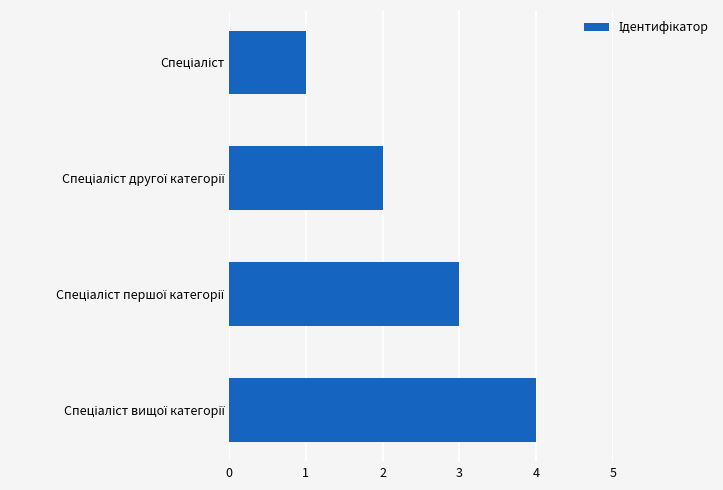

What is the maximum value shown in the chart?

4